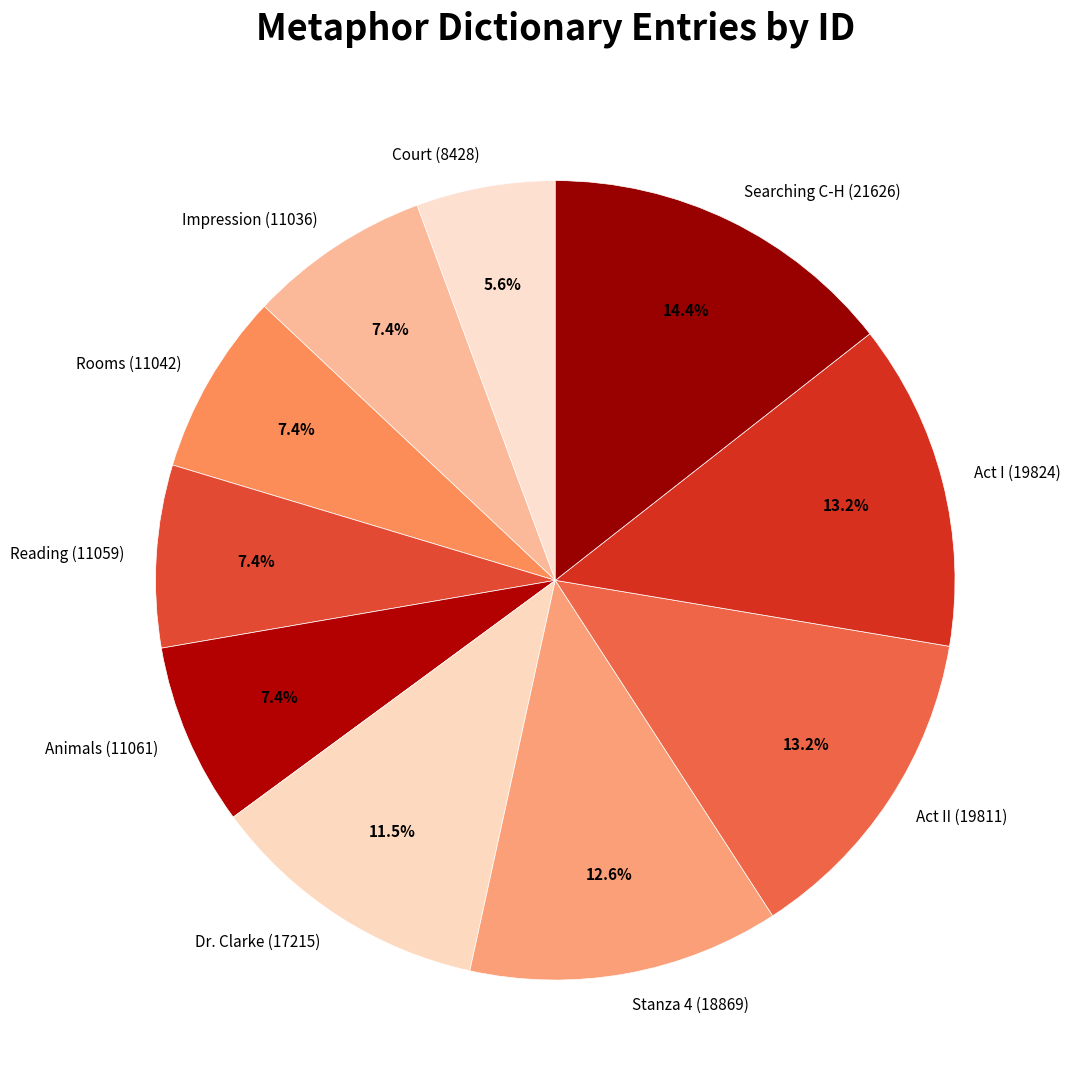

What percentage do Searching C-H (21626) and Reading (11059) together represent?

21.8%